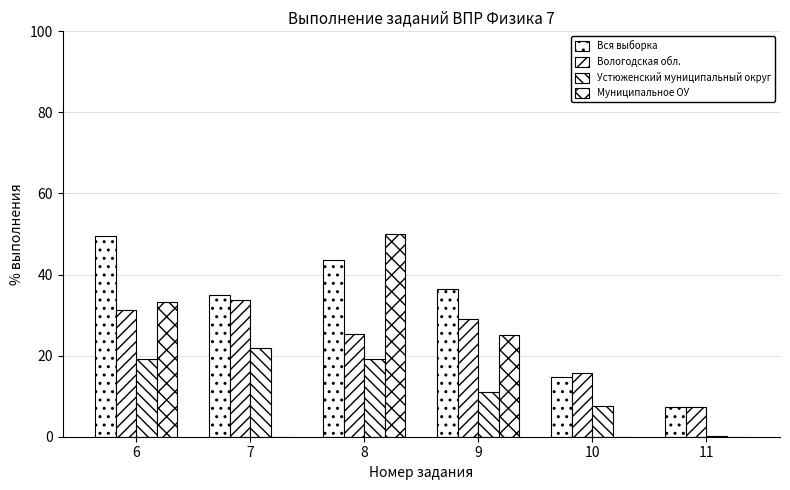

The value of Устюженский муниципальный округ at 8 is 29.2. True or false?

False